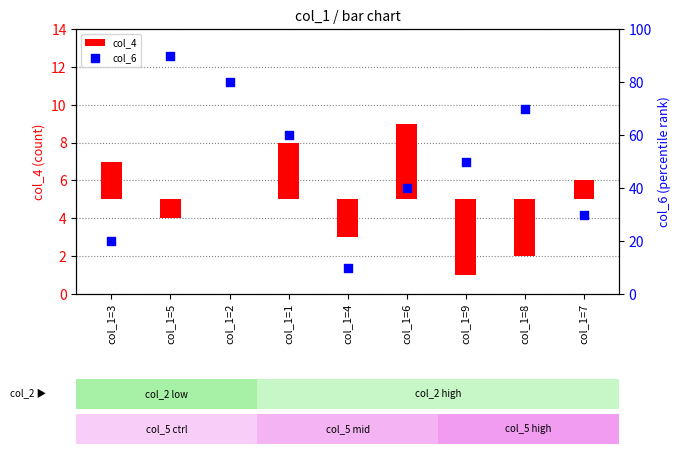

At how many categories does at least one series exceed 89?

1